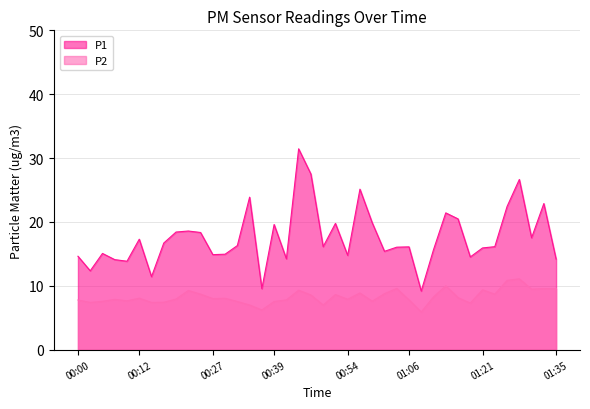

True or false: P1 and P2 cross at least once.

False